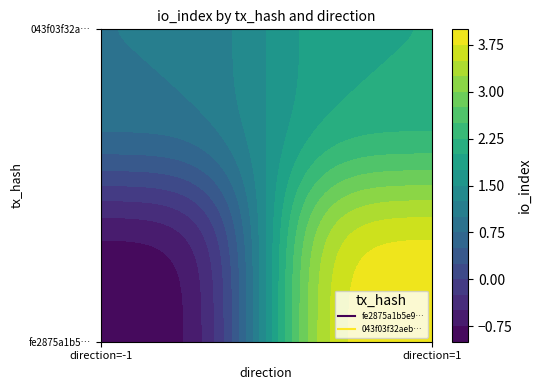

What is the minimum value for fe2875a1b5e92519813ea889dad052a080d02a4?

-1